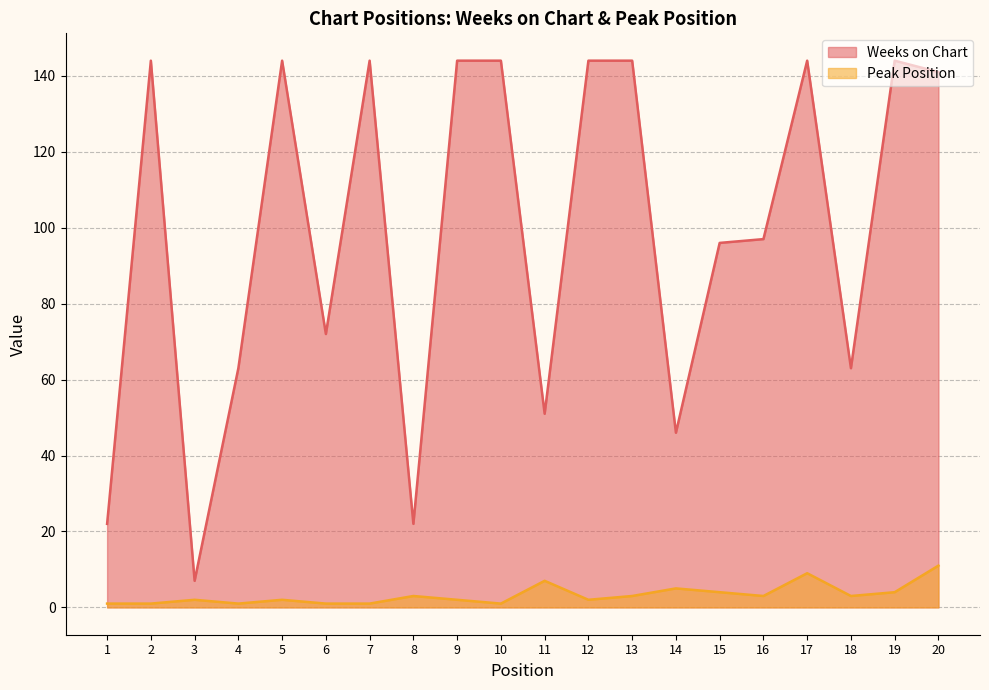

Where is the first local maximum for Peak Position?

3